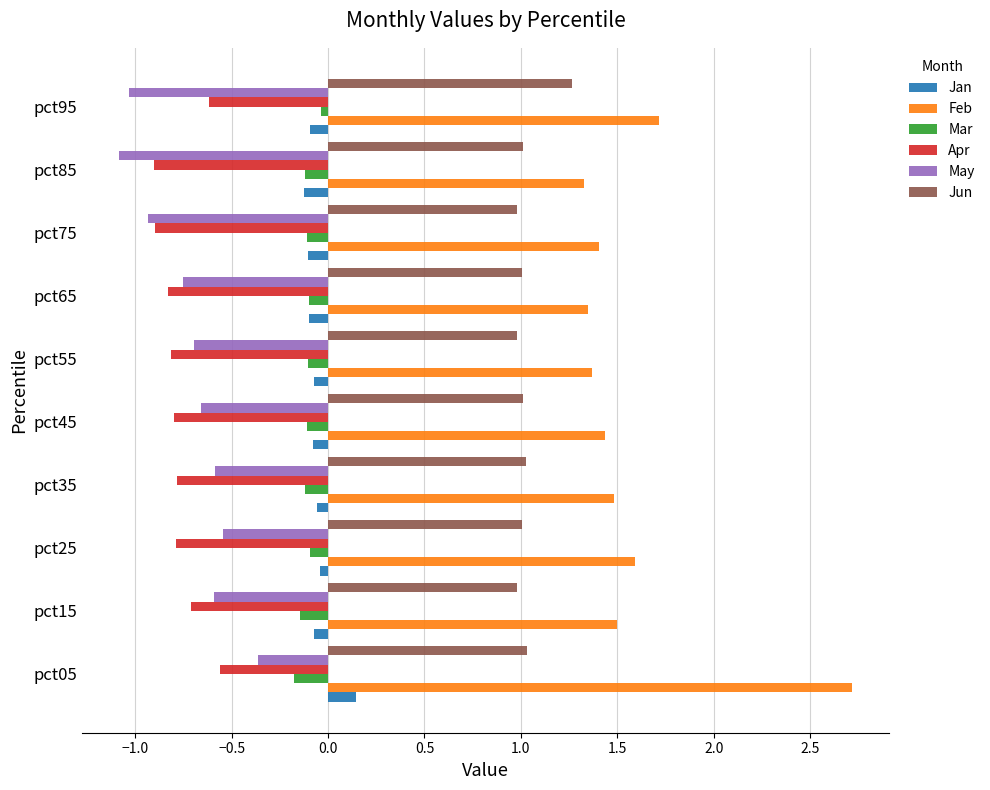

Which label corresponds to the largest value in the chart?

pct05